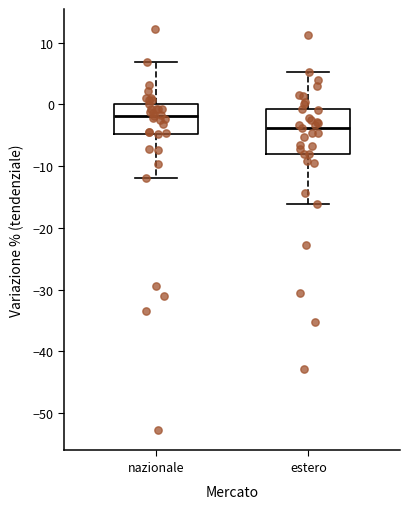

Reading left to right, transcribe this box plot: for each box, give where its median line is, the range the box spans, and where its two whiskers end, as read against the y-axis. The values are not printed on the chart, so give them approximately, as read against the axis.

nazionale: median -2, box -5 to 0, whiskers -12 to 7
estero: median -4, box -8 to -1, whiskers -16 to 5